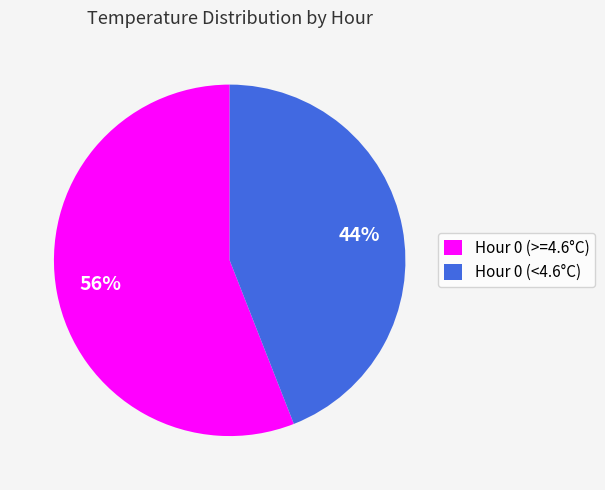

Is the sum of Hour 0 (<4.6°C) and Hour 0 (>=4.6°C) greater than half?

Yes